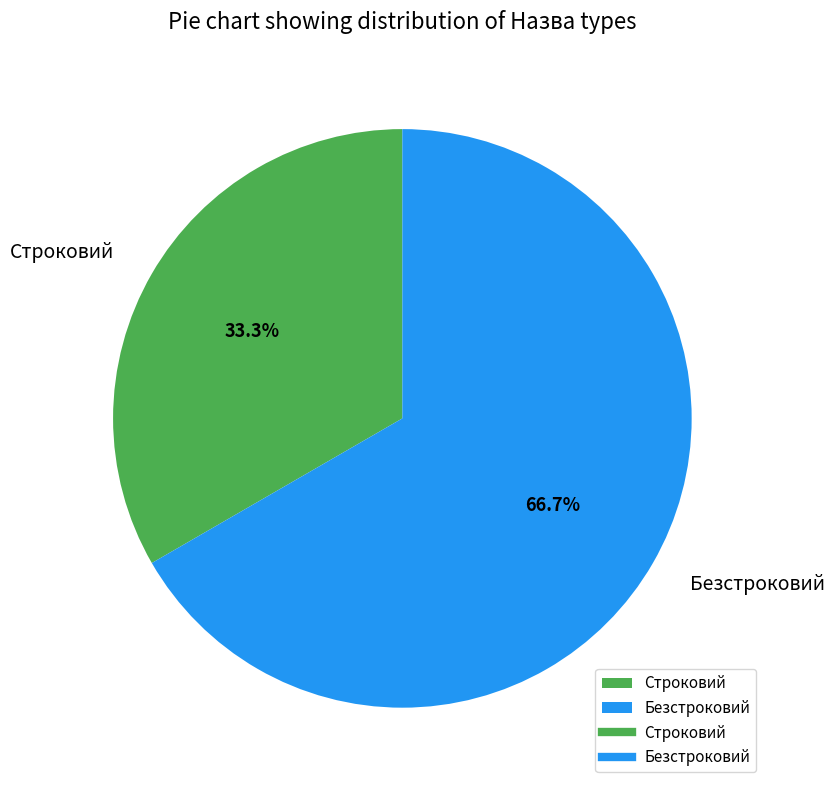

To the nearest percent, what is the difference between the largest and smallest slice percentages?

33%